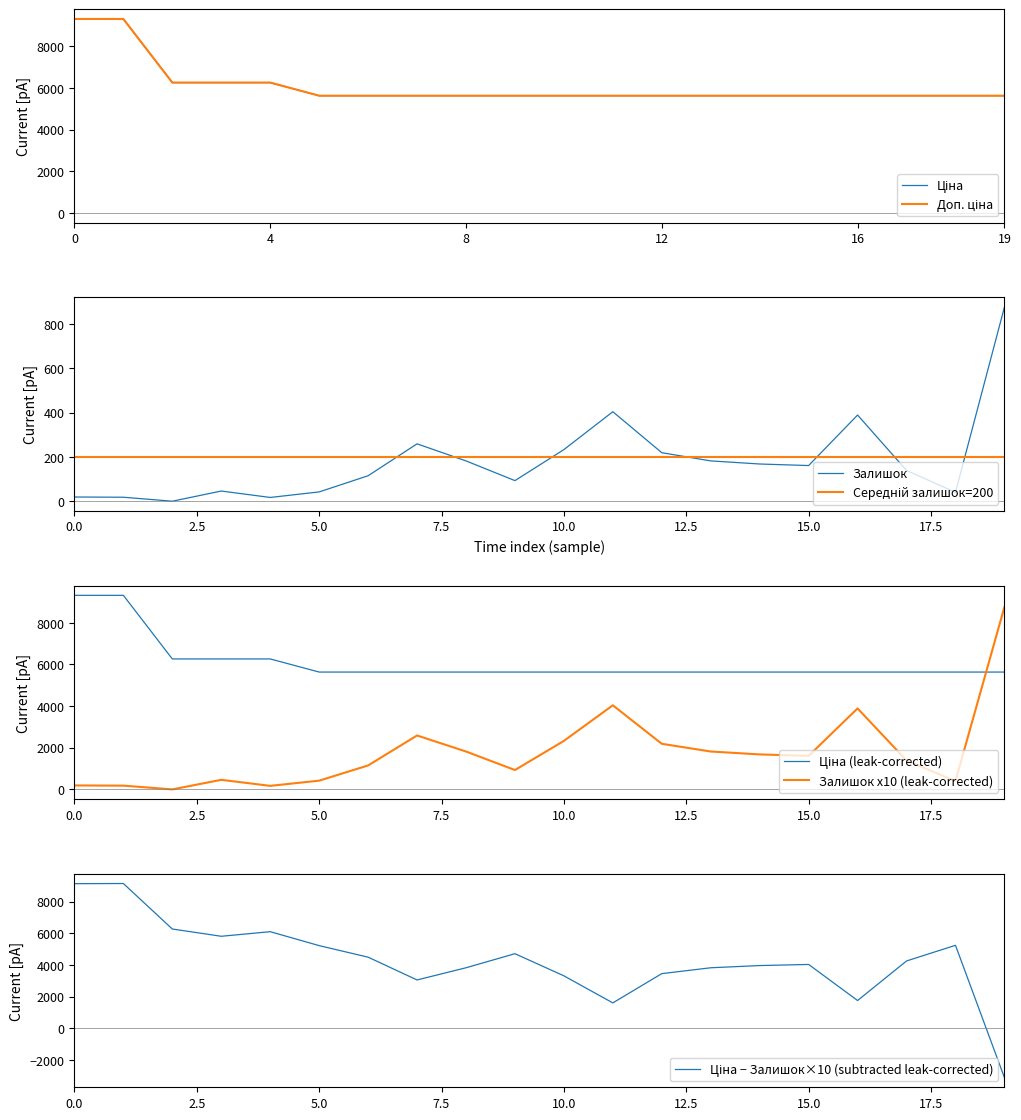

The value of Залишок x10 (leak-corrected) at 10.0 is 2330.0. True or false?

True